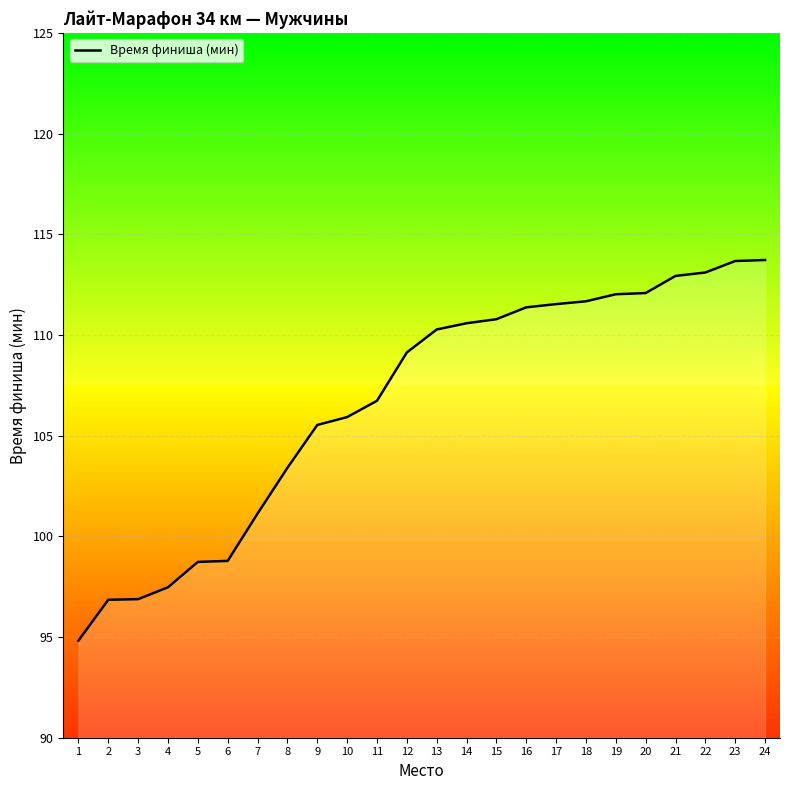

Reading left to right, transcribe all the data shown in this chart.

1=94.8	2=96.8	3=96.9	4=97.5	5=98.7	6=98.8	7=101.1	8=103.4	9=105.5	10=105.9	11=106.7	12=109.1	13=110.3	14=110.6	15=110.8	16=111.4	17=111.5	18=111.7	19=112.0	20=112.1	21=112.9	22=113.1	23=113.7	24=113.7